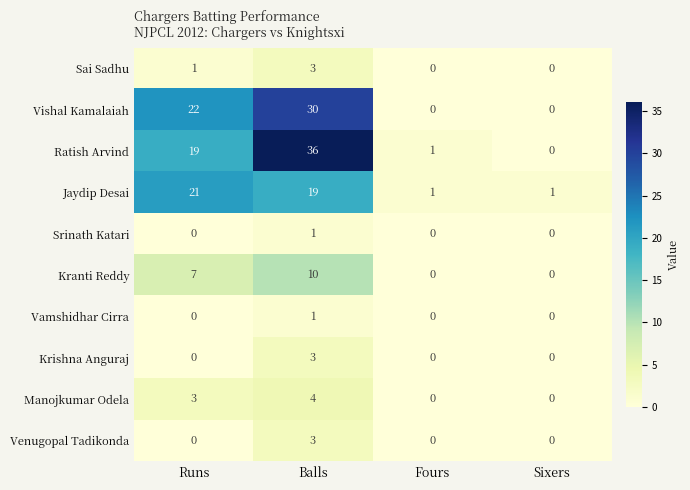

Where does the Jaydip Desai series first go above 19?

Runs